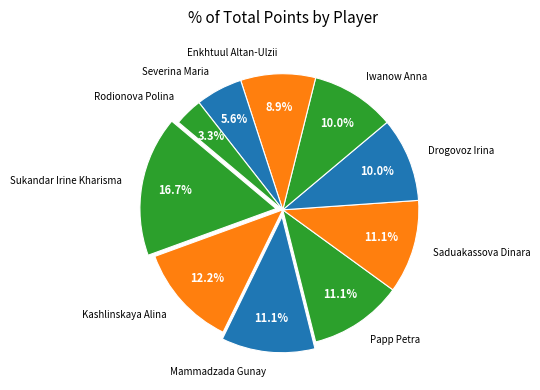

Does Iwanow Anna represent more than half of the total?

No